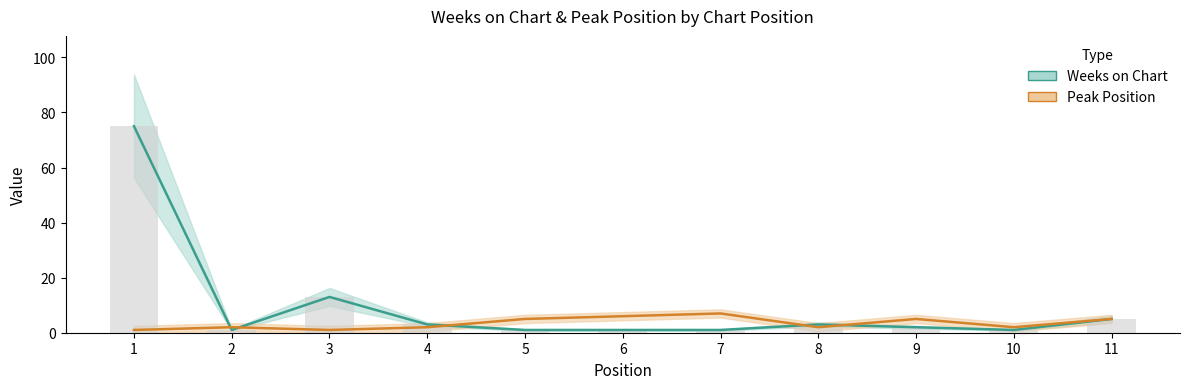

Which series has the widest spread of values?

Weeks on Chart